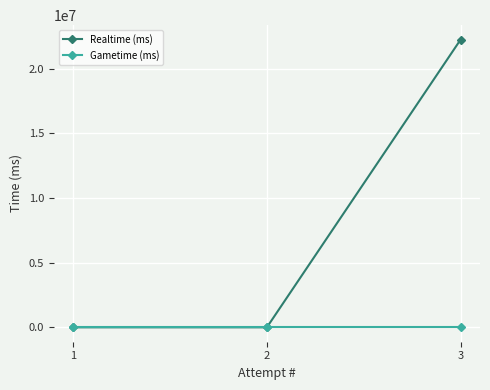

Reading left to right, list all the values displayed in this chart.

Realtime (ms): 0	0	22244261
Gametime (ms): 0	0	0